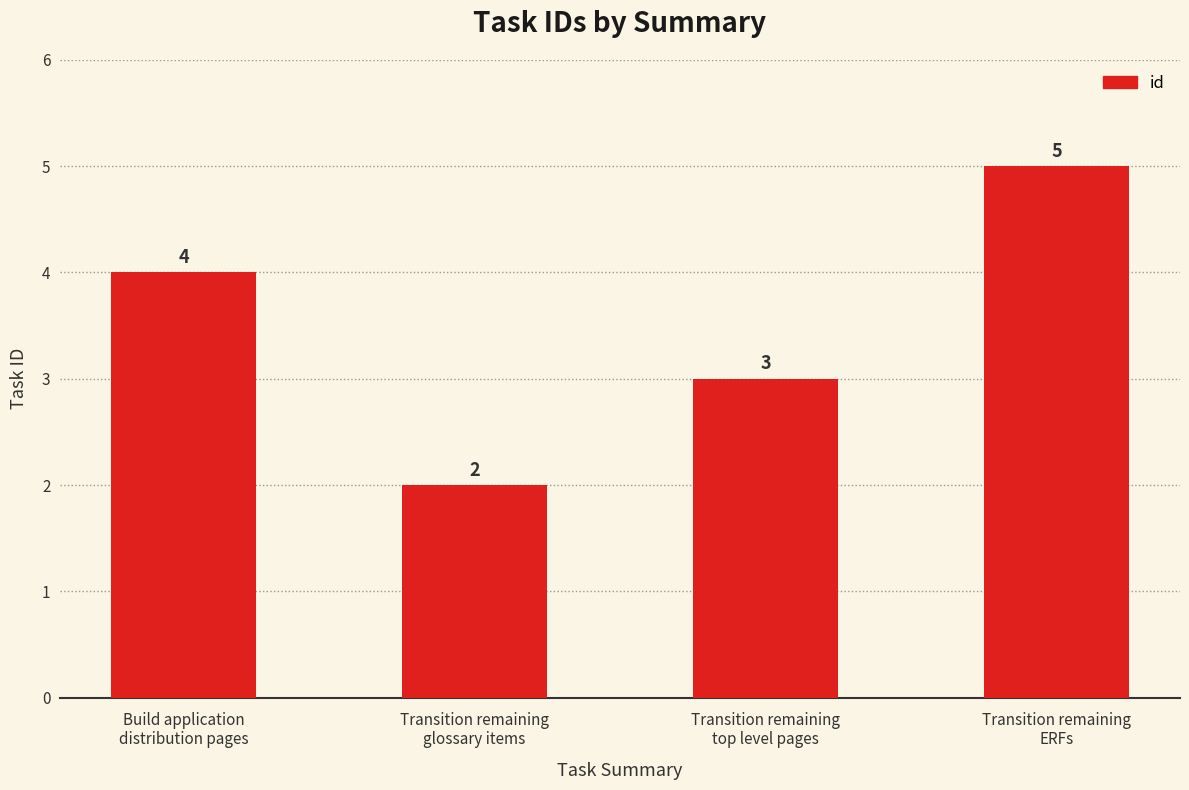

Does the chart contain any negative values?

No